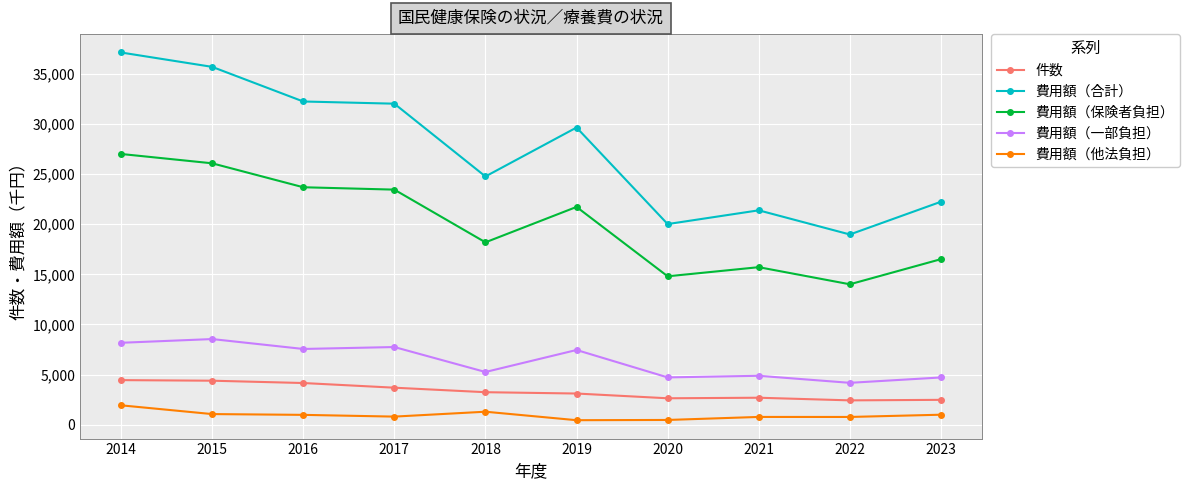

What is the smallest value displayed?

458